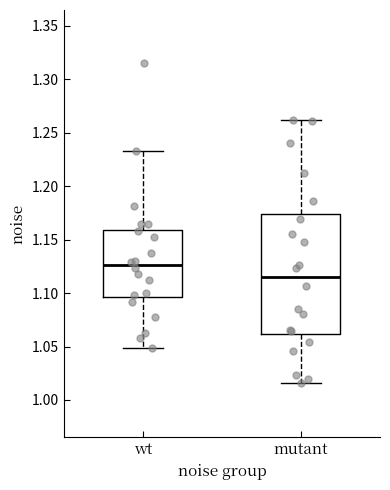

Which box is the tallest, from its lower edge to its upper edge?

mutant